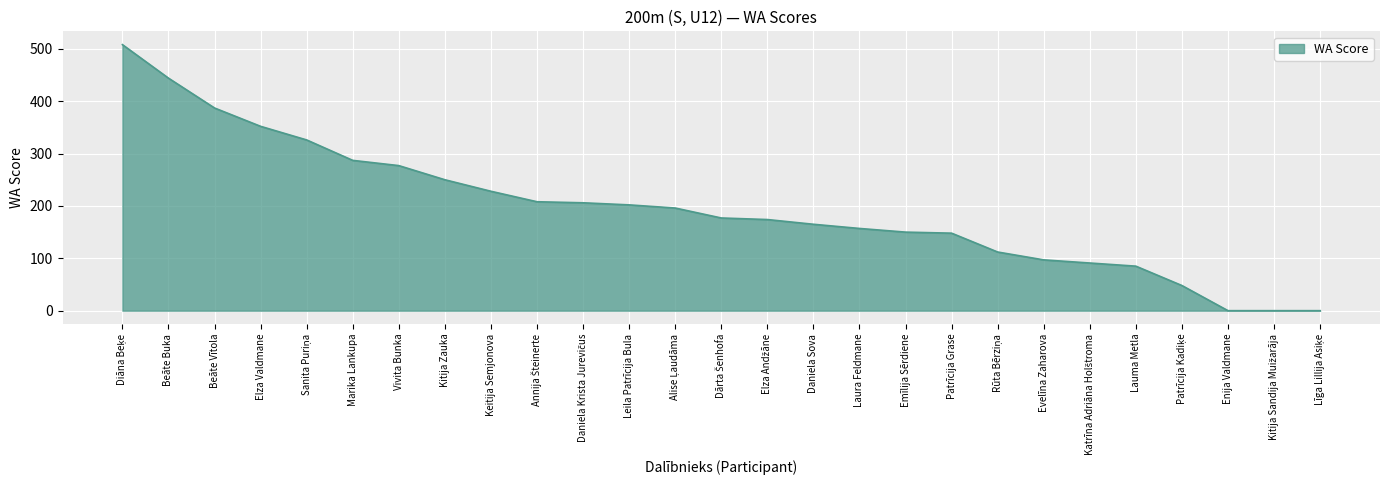

Is it true that the value at Patrīcija Grase is 252?

False